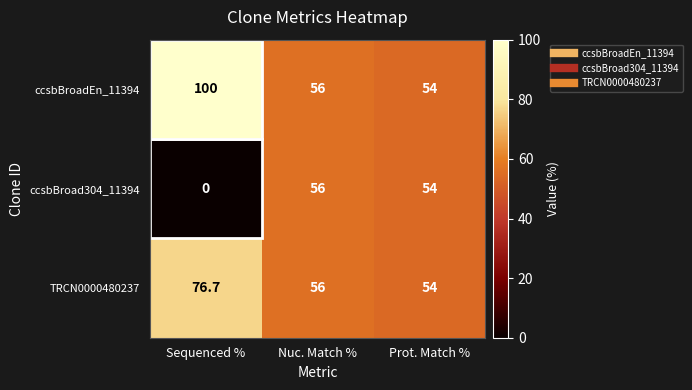

At Sequenced %, list the series in order from smallest to largest.

ccsbBroad304_11394, TRCN0000480237, ccsbBroadEn_11394